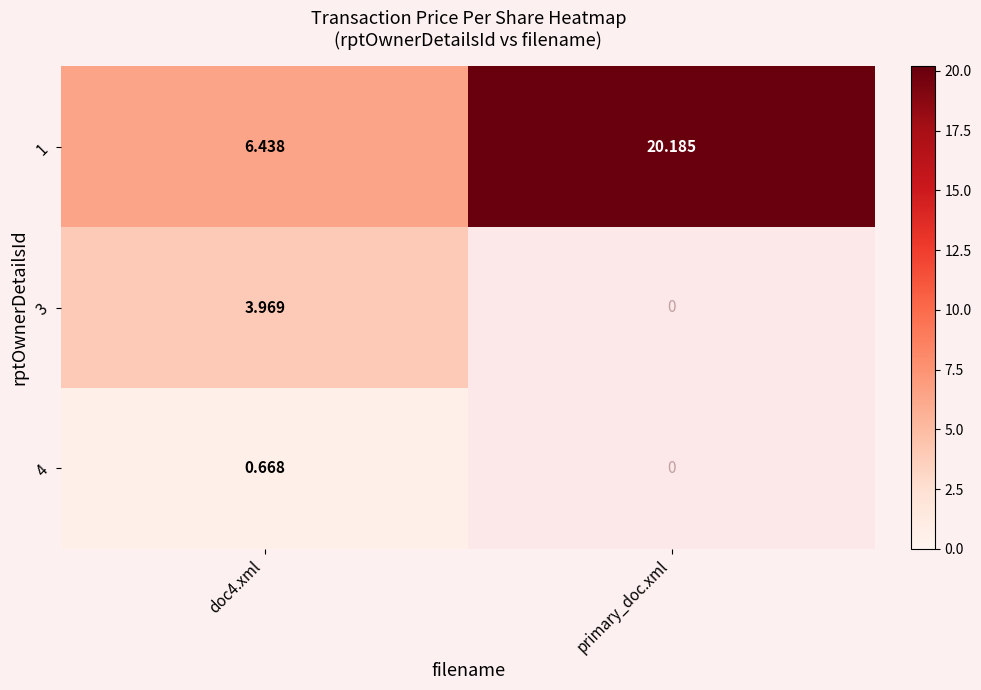

The value of 3 at doc4.xml is 5.8. True or false?

False